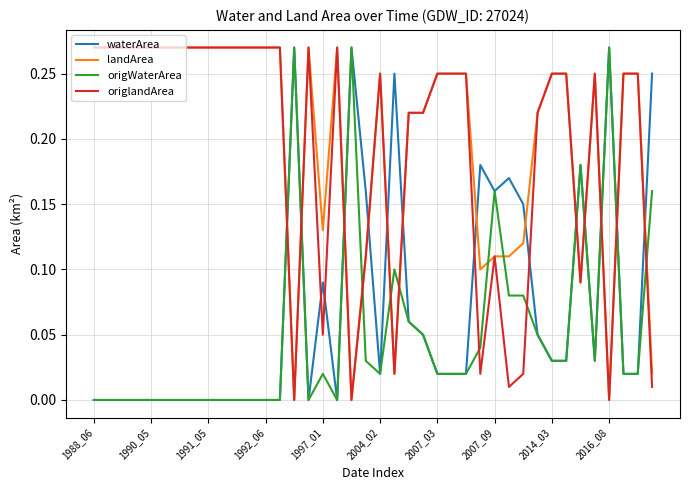

Is this an area chart (filled region under the line)?

No